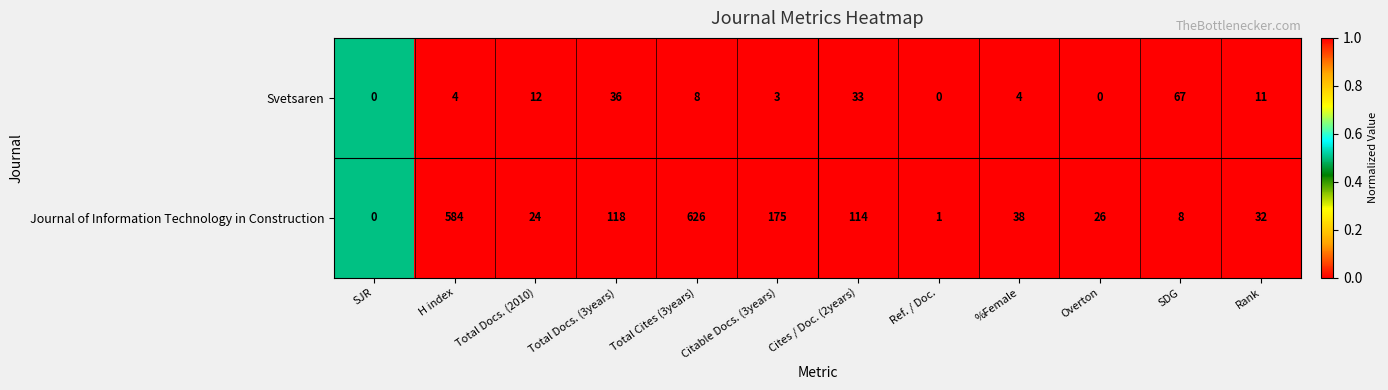

Rank the series by their maximum value, from lowest to highest.

Svetsaren, Journal of Information Technology in Construction